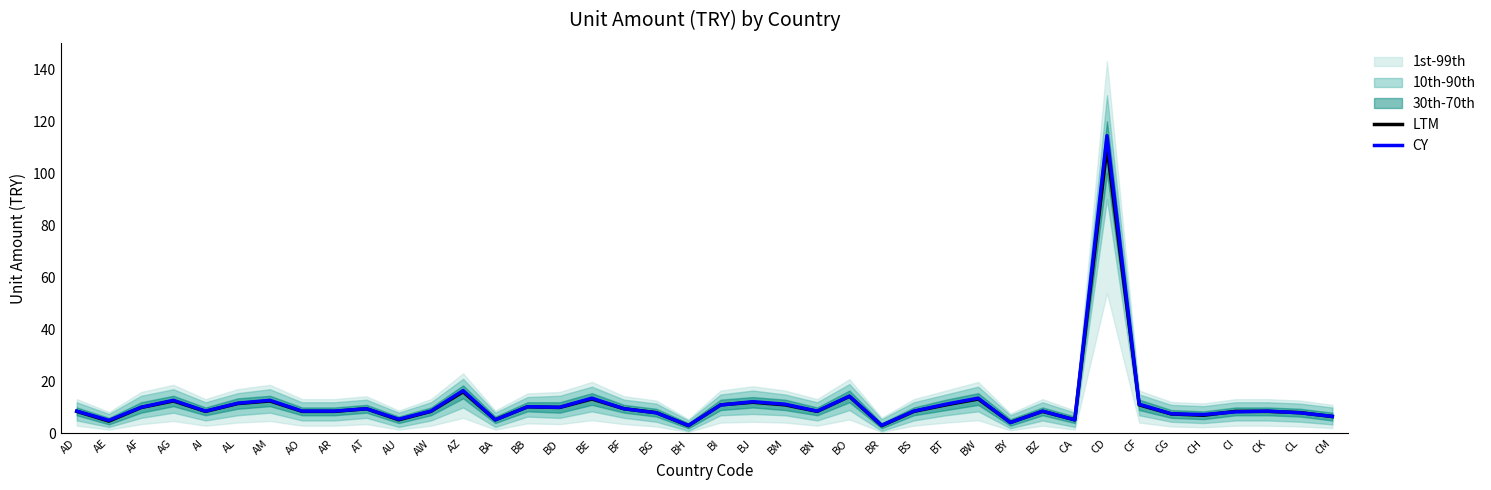

After their last crossing, which series has the higher values: CY or LTM?

CY